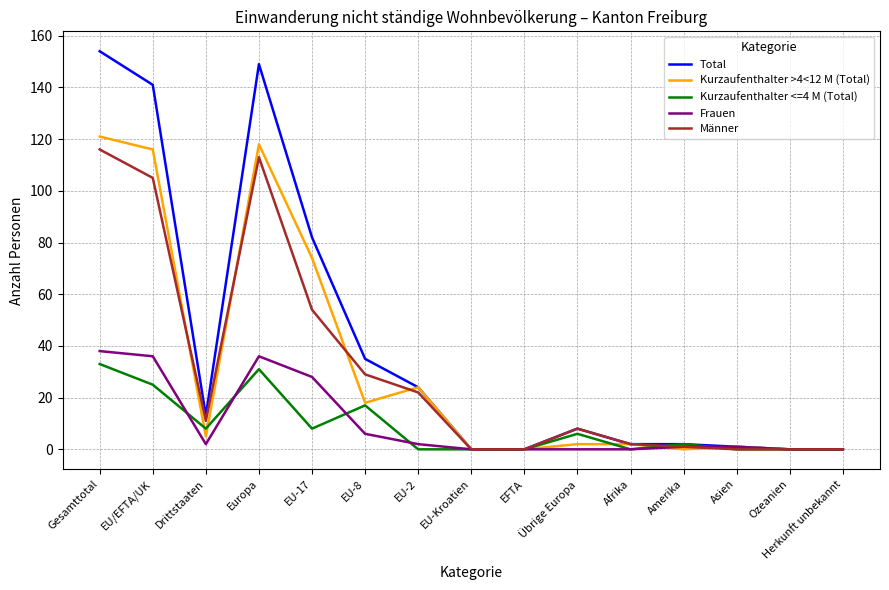

Count the number of categories in the chart.

15